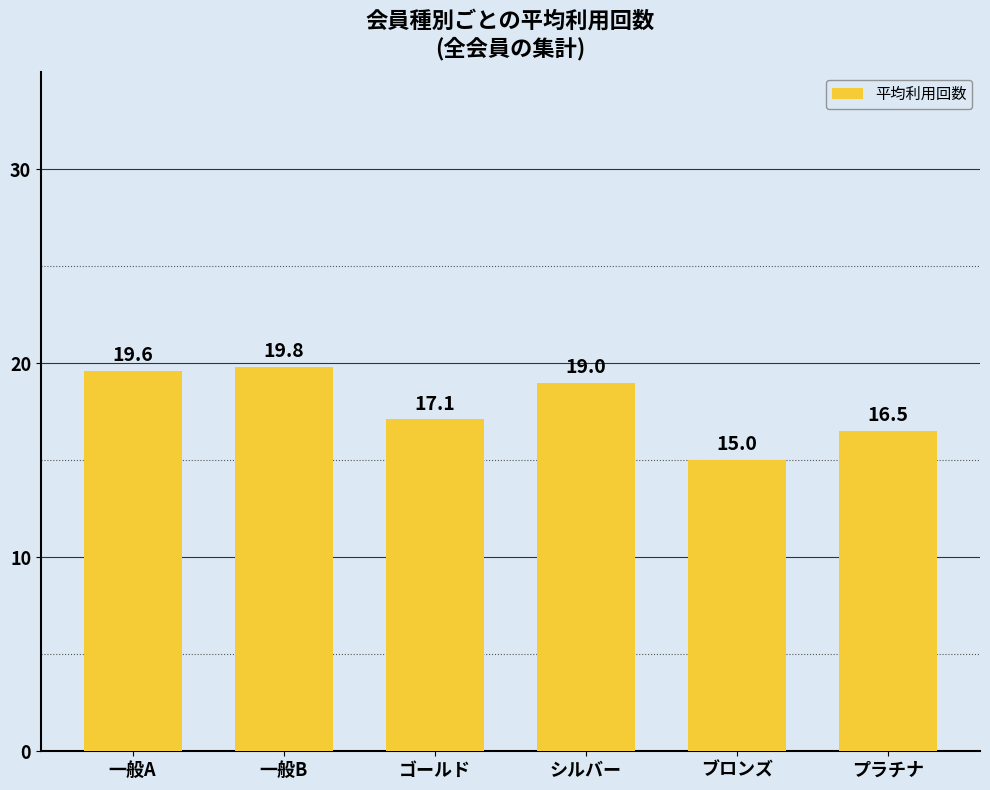

The value at ゴールド is 17.1. True or false?

True